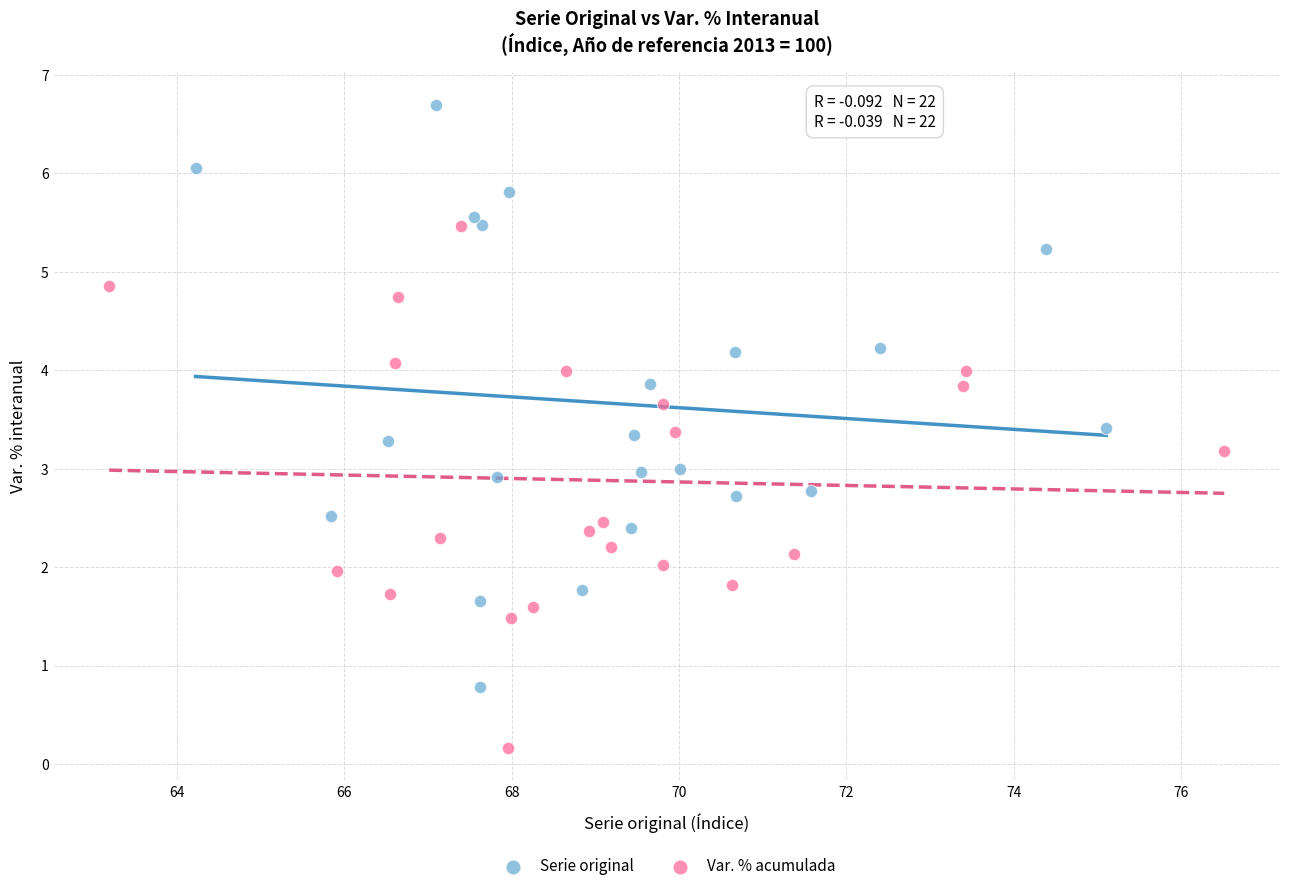

Which series has the widest spread of Y values?

Serie original